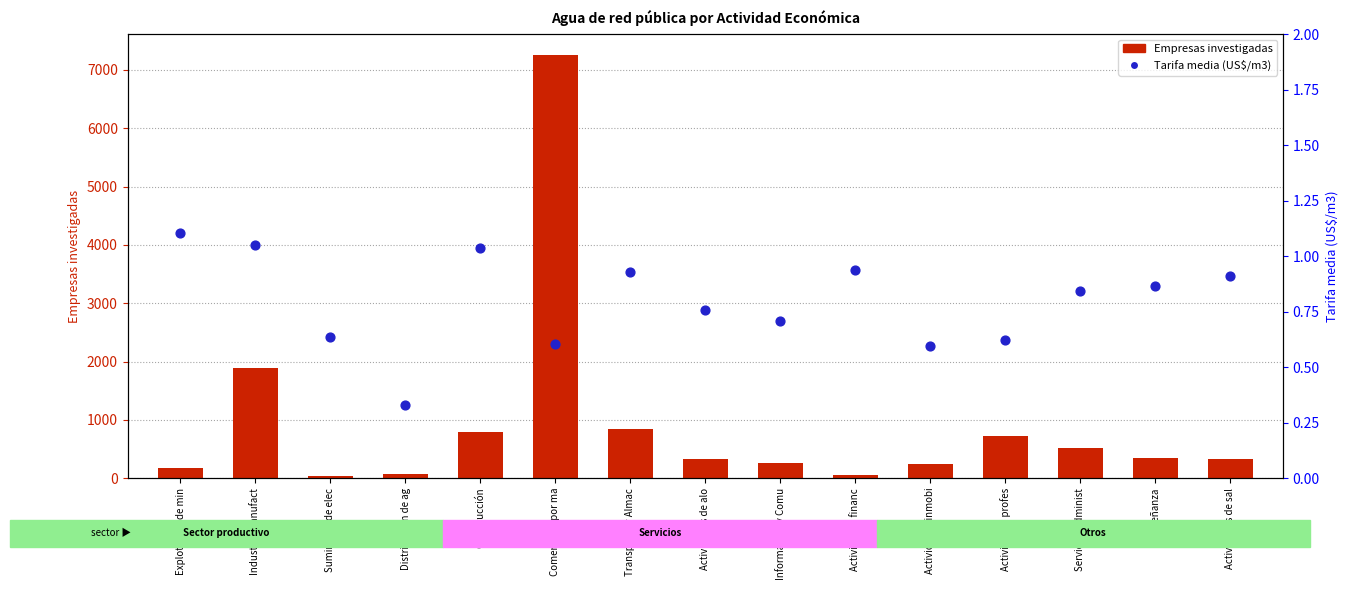

Which series has the largest total across all categories?

Empresas investigadas